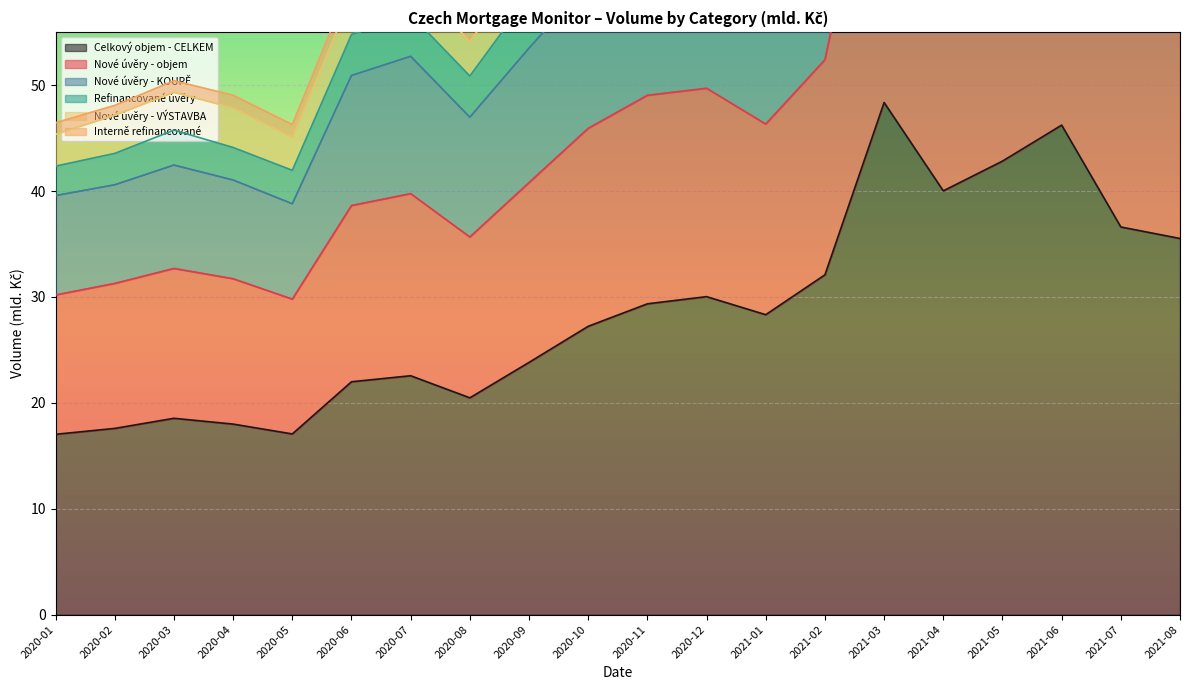

True or false: Nové úvěry - objem has more than 0 interior local peaks.

True